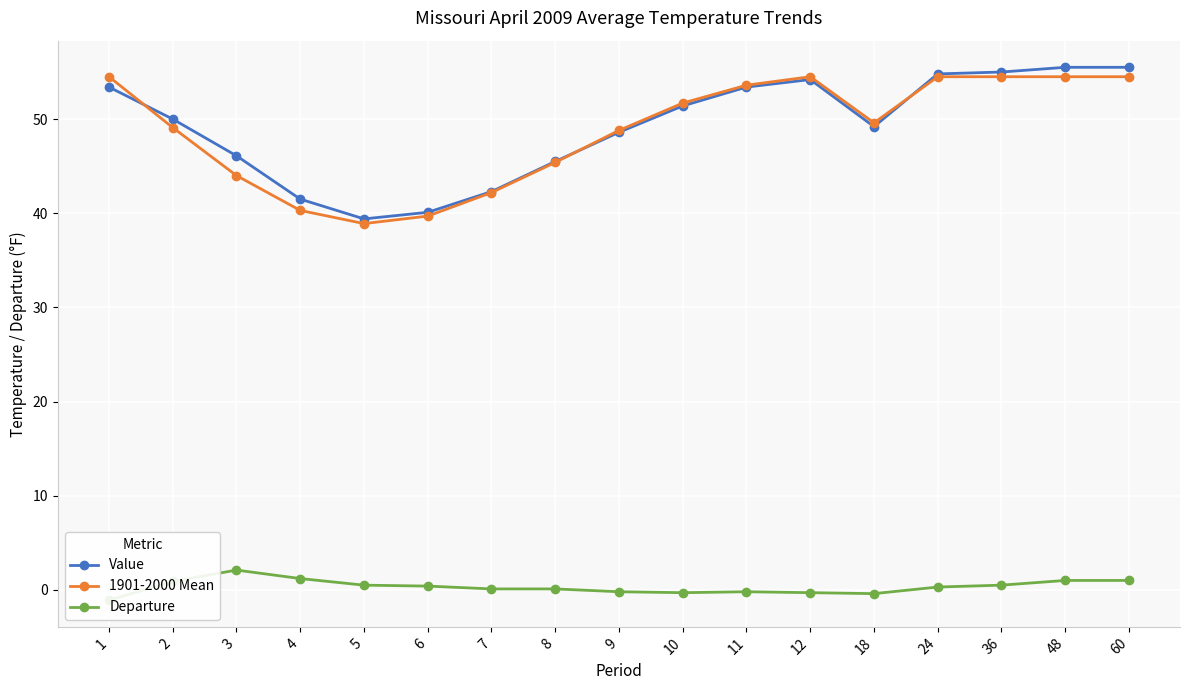

Reading left to right, extract all data points from this chart.

Value: 53.4	50.0	46.1	41.5	39.4	40.1	42.3	45.5	48.6	51.4	53.4	54.2	49.2	54.8	55.0	55.5	55.5
1901-2000 Mean: 54.5	49.1	44.0	40.3	38.9	39.7	42.2	45.4	48.8	51.7	53.6	54.5	49.6	54.5	54.5	54.5	54.5
Departure: -1.1	0.9	2.1	1.2	0.5	0.4	0.1	0.1	-0.2	-0.3	-0.2	-0.3	-0.4	0.3	0.5	1.0	1.0